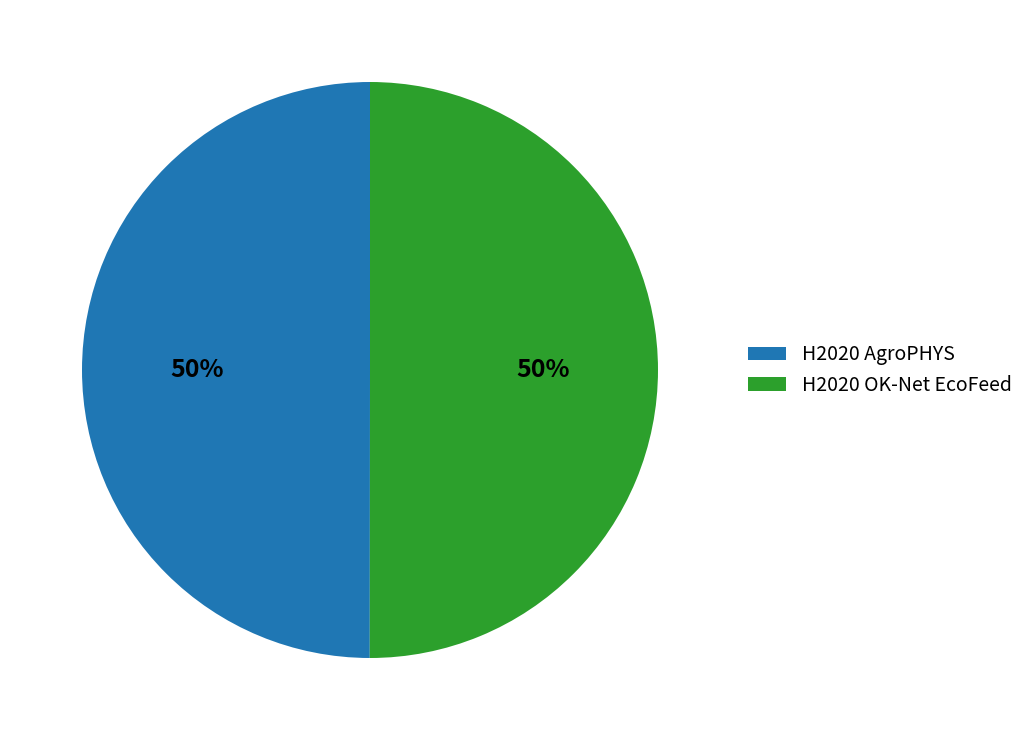

What percentage is the H2020 OK-Net EcoFeed slice, to the nearest percent?

50%